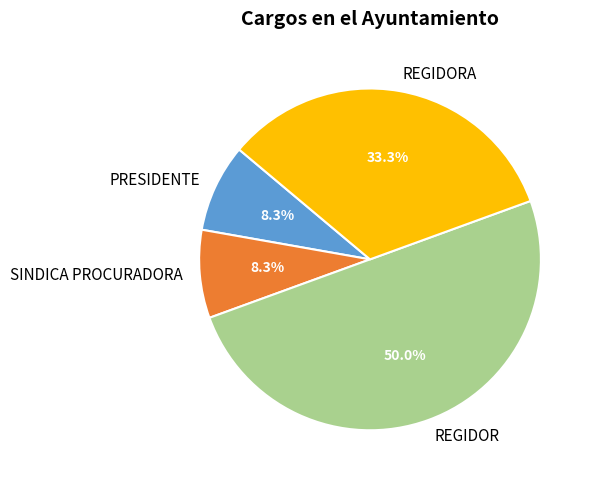

The REGIDORA slice represents 1% of the pie. True or false?

False